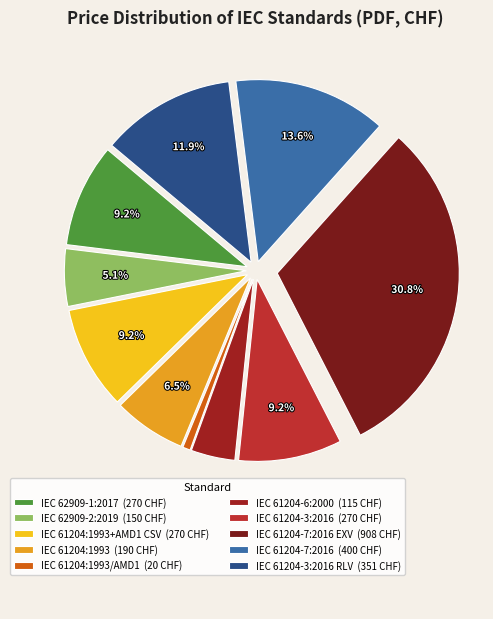

Which category has the smallest portion of the pie?

IEC 61204:1993/AMD1 (20 CHF)